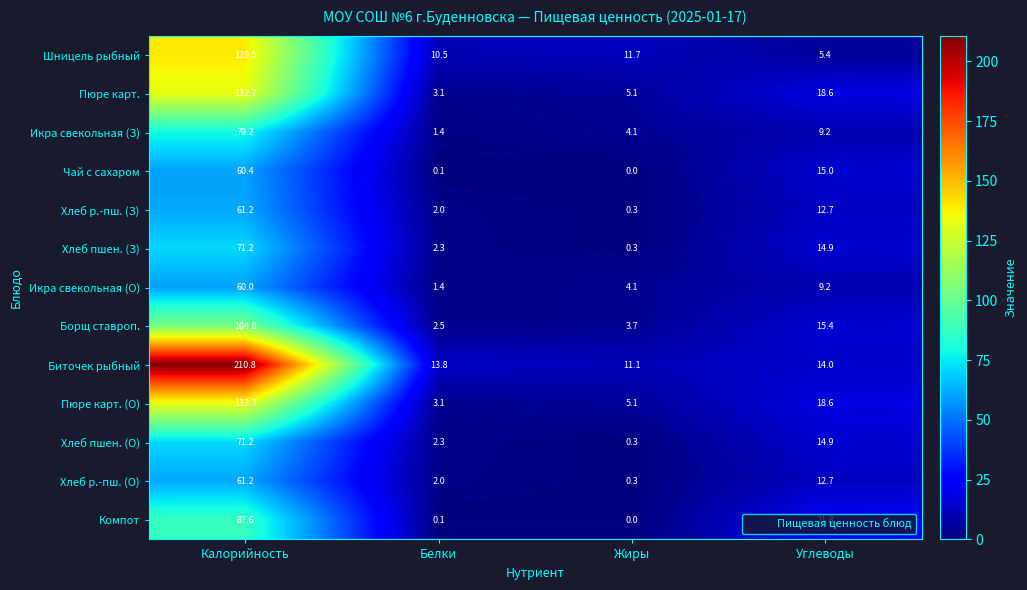

The Биточек рыбный series shows 13.8 at Белки. True or false?

True